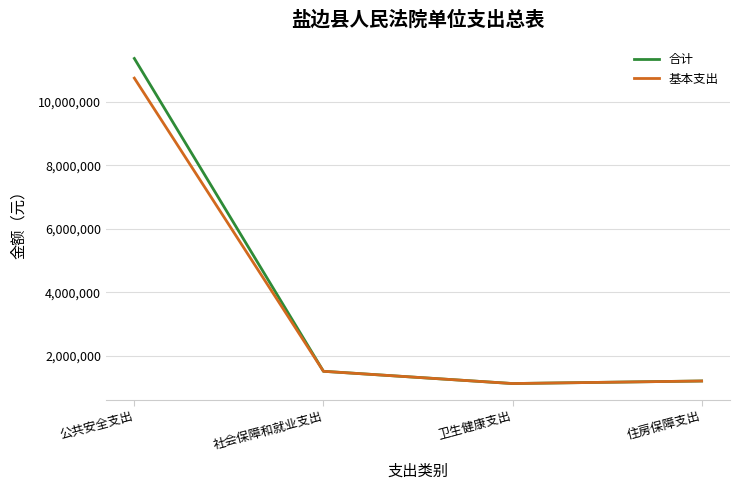

What is the average value of the 基本支出 series?

3645340.5